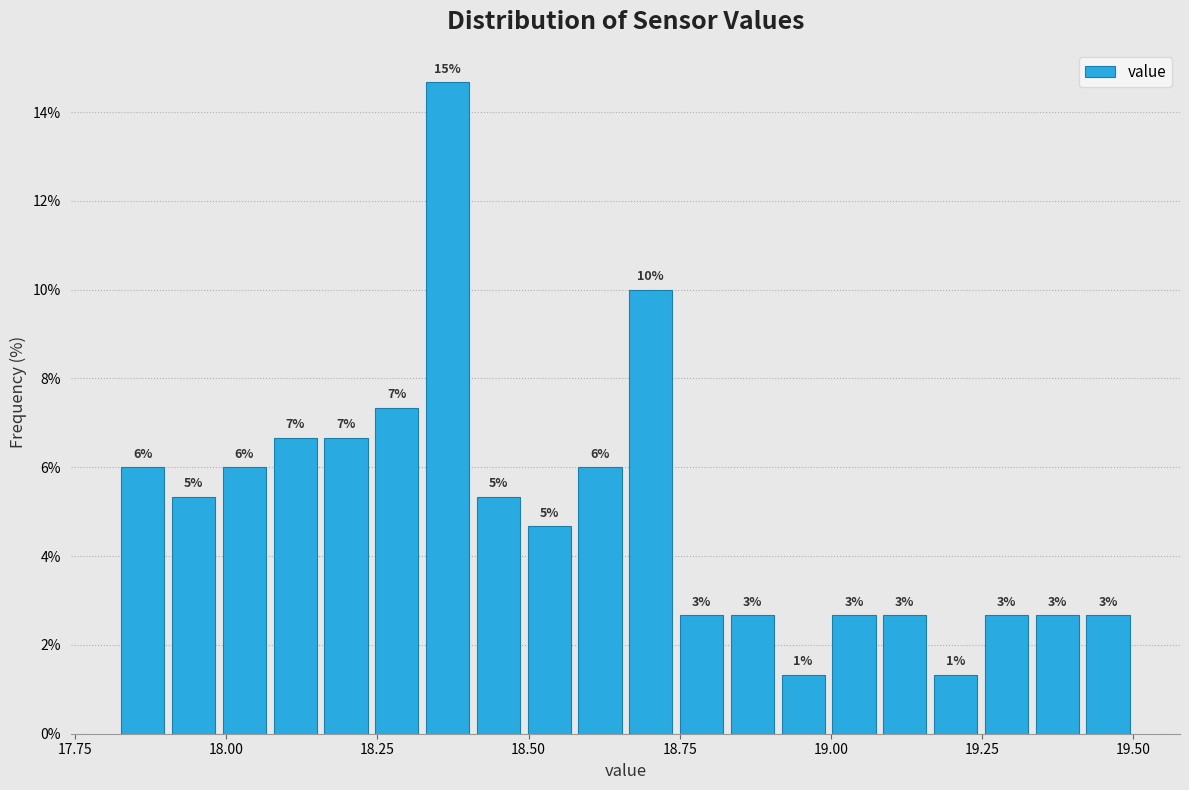

Around what value on the x-axis is the tallest bar? Give the approximate position of its centre, as read against the axis.

18.35